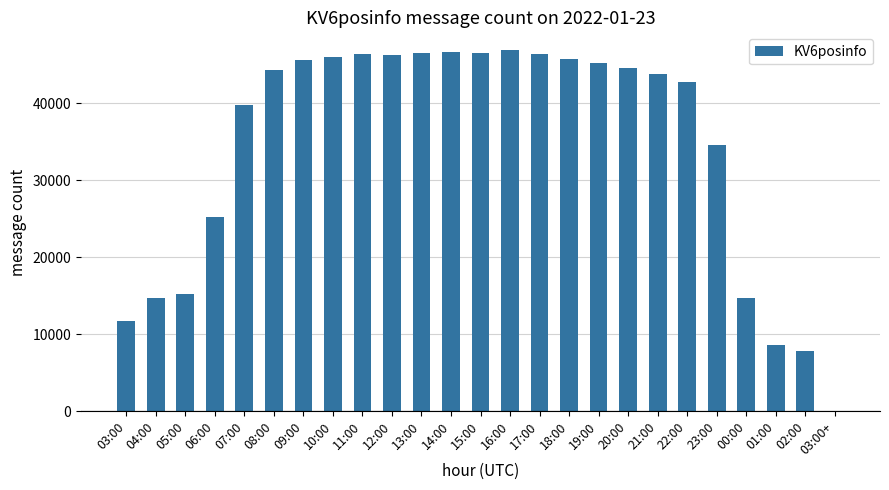

What is the greatest value displayed?

46891